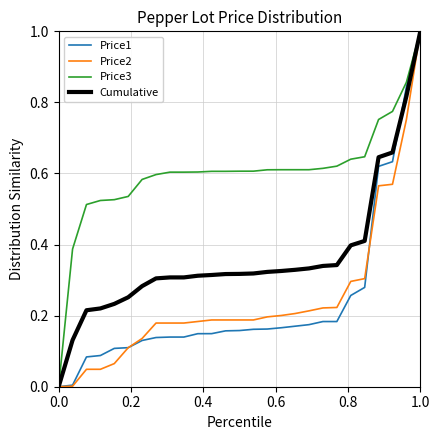

Which series has the largest total across all categories?

Price3